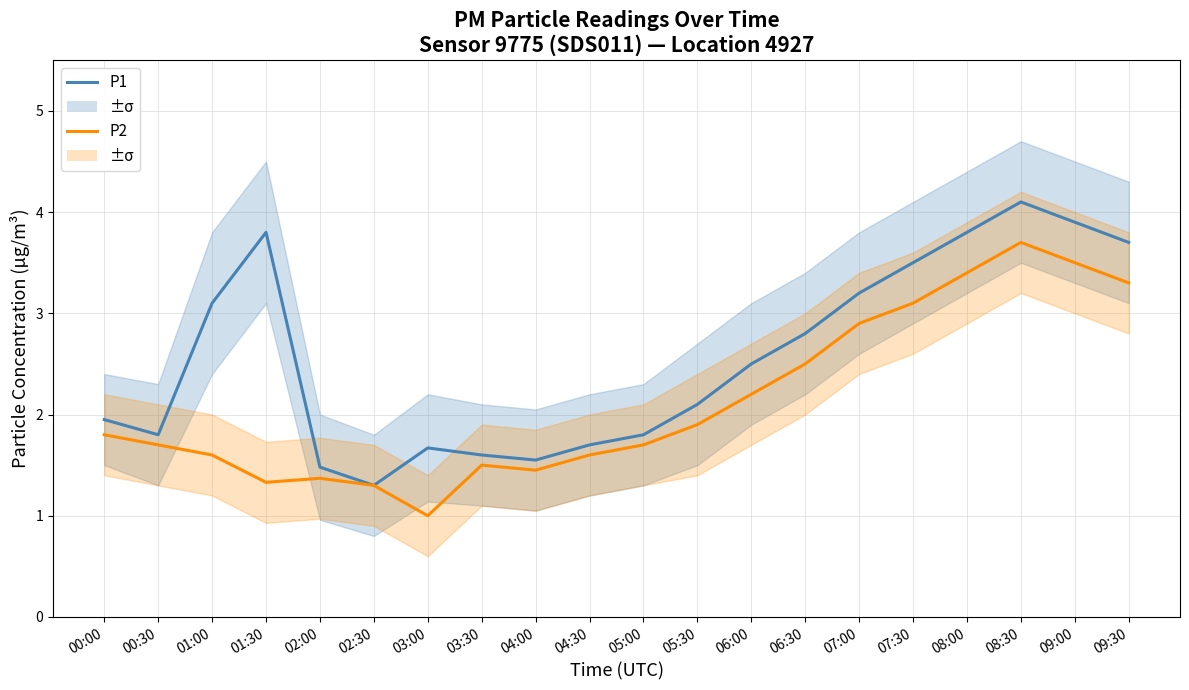

At which label does P2 reach its peak?

08:30